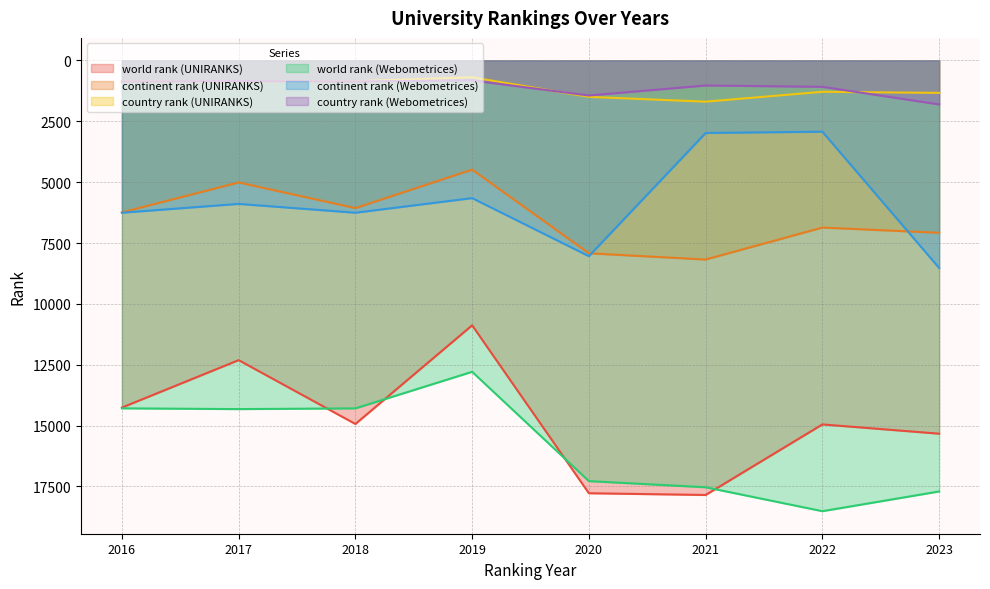

What is the maximum value shown in the chart?

18514